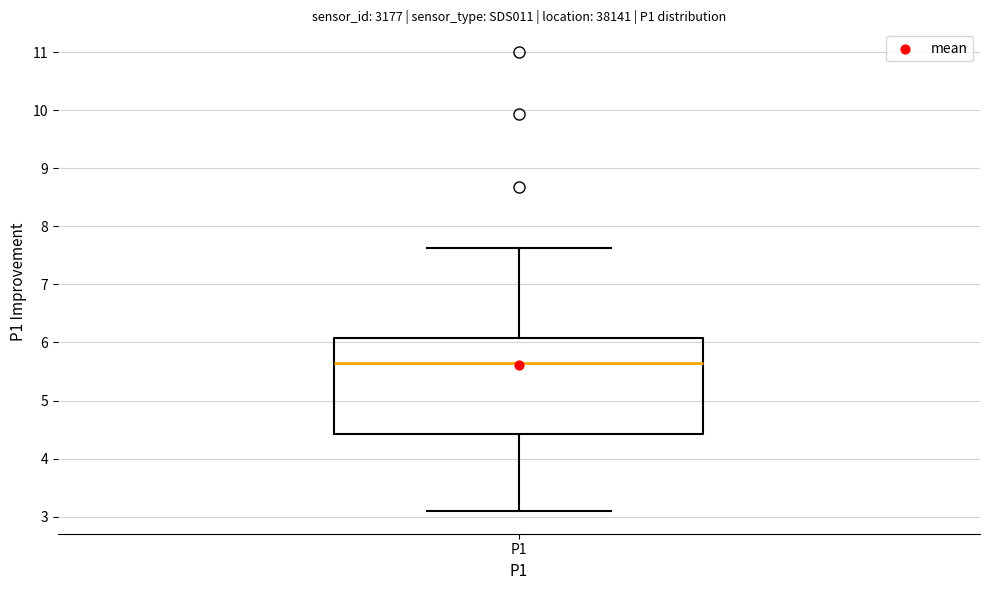

Read this box plot against the y-axis: the position of the median line, the range covered by the box, and the ends of both whiskers. The values are not printed on the chart, so give them approximately, as read against the axis.

median 5.7, box 4.4 to 6.1, whiskers 3.1 to 7.6